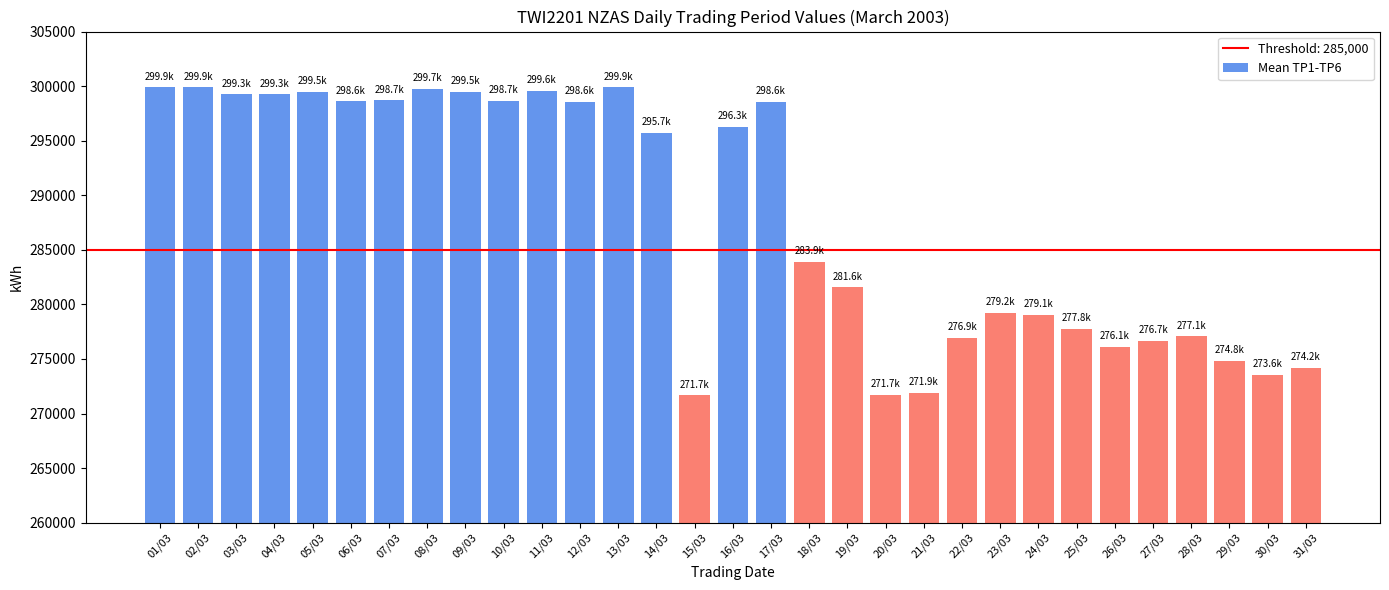

Approximately how many times larger is the value at 22/03 compared to 08/03?

0.9